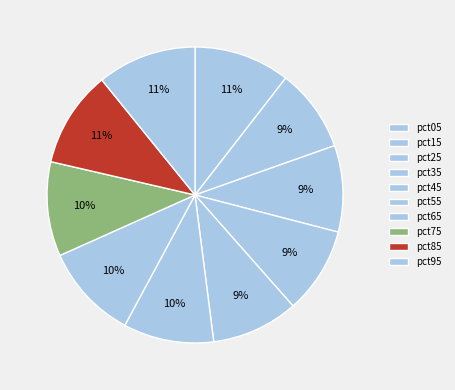

Is the sum of pct65 and pct15 greater than half?

No